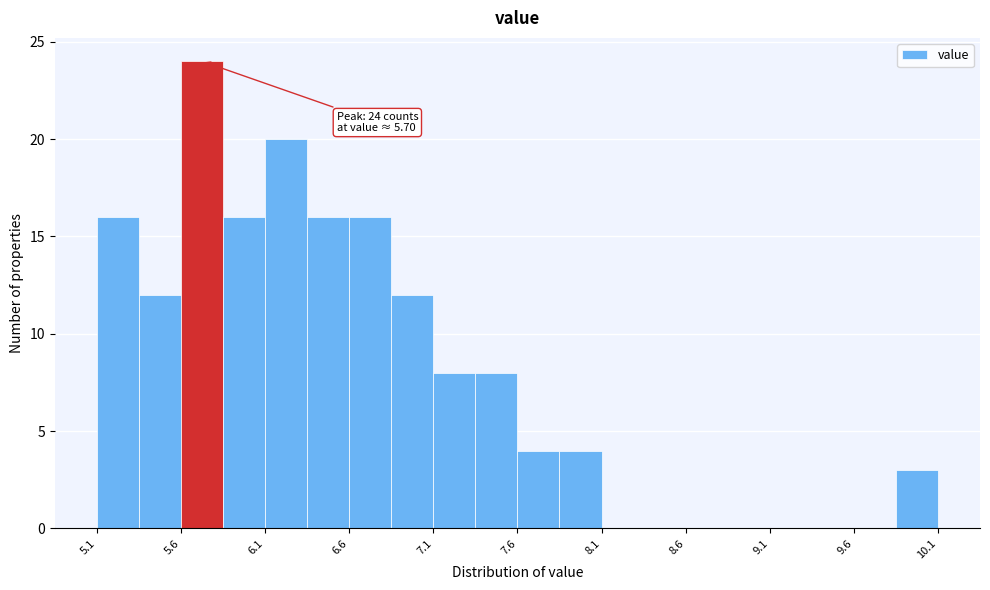

Which range on the x-axis has the tallest bar?

5.57 to 5.82